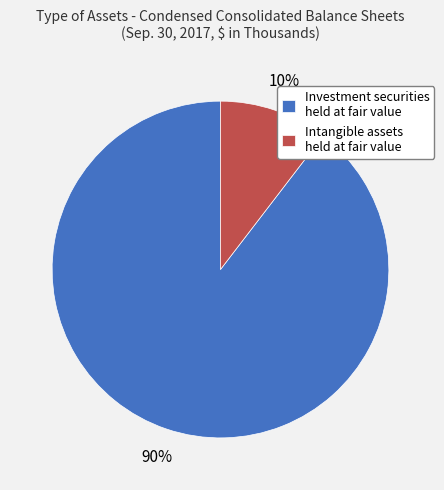

Do Intangible assets held at fair value and Investment securities held at fair value together represent more than half of the pie?

Yes